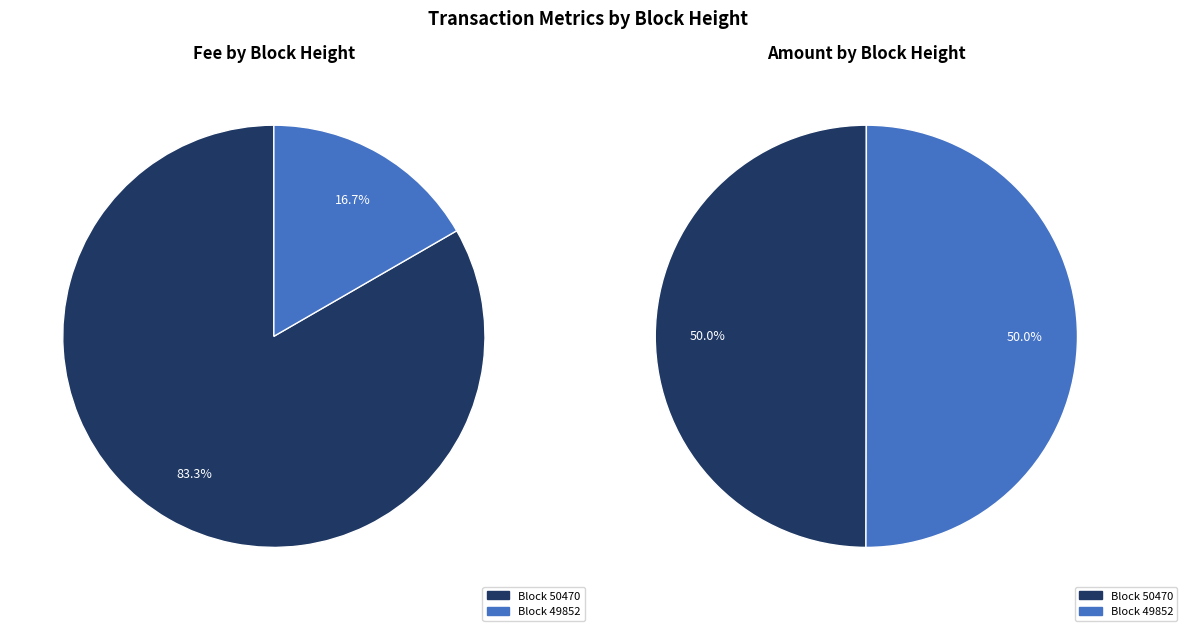

How many slices are in this pie chart?

2